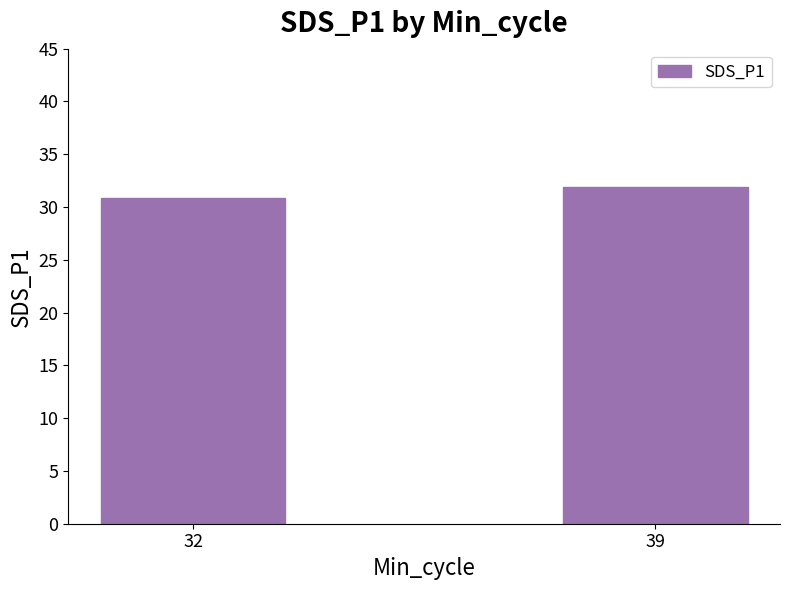

What is the value of the 1st bar from the left?

30.8